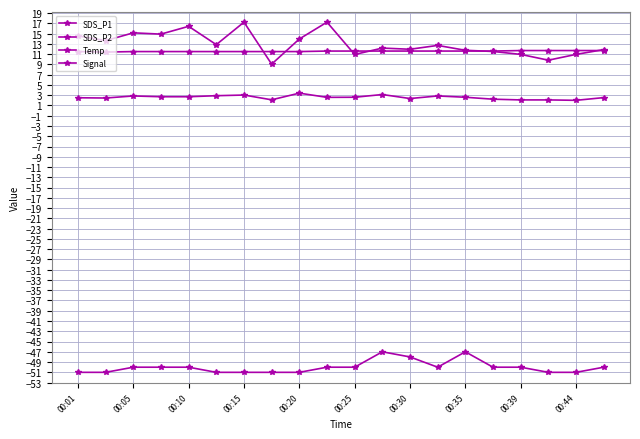

Where does the Signal series first go above -50?

11